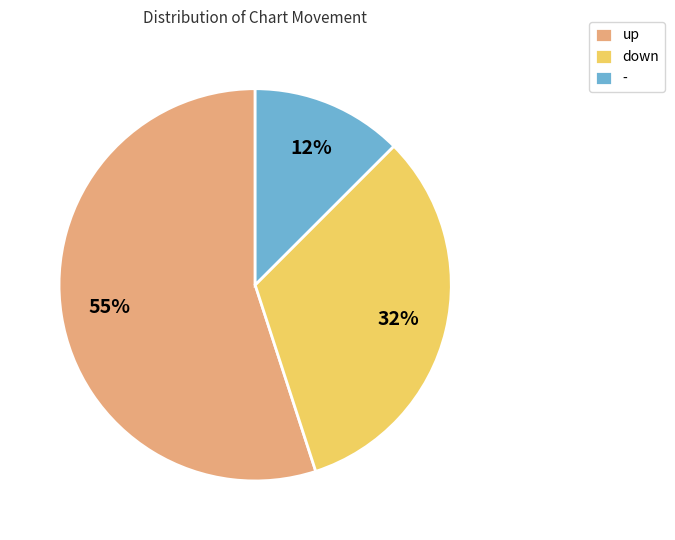

How many segments does this pie chart have?

3